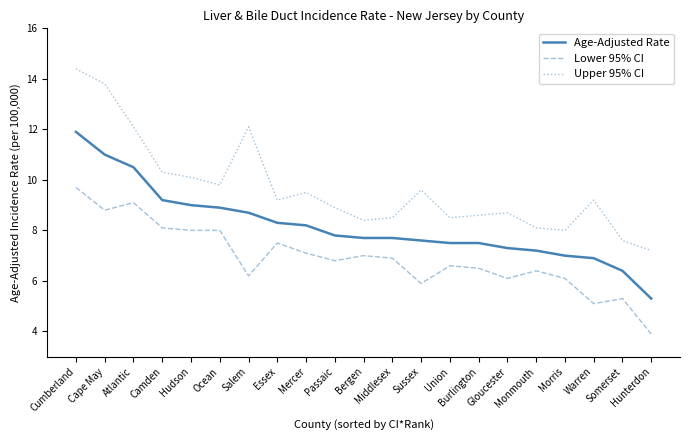

Which series has the widest spread of values?

Upper 95% CI